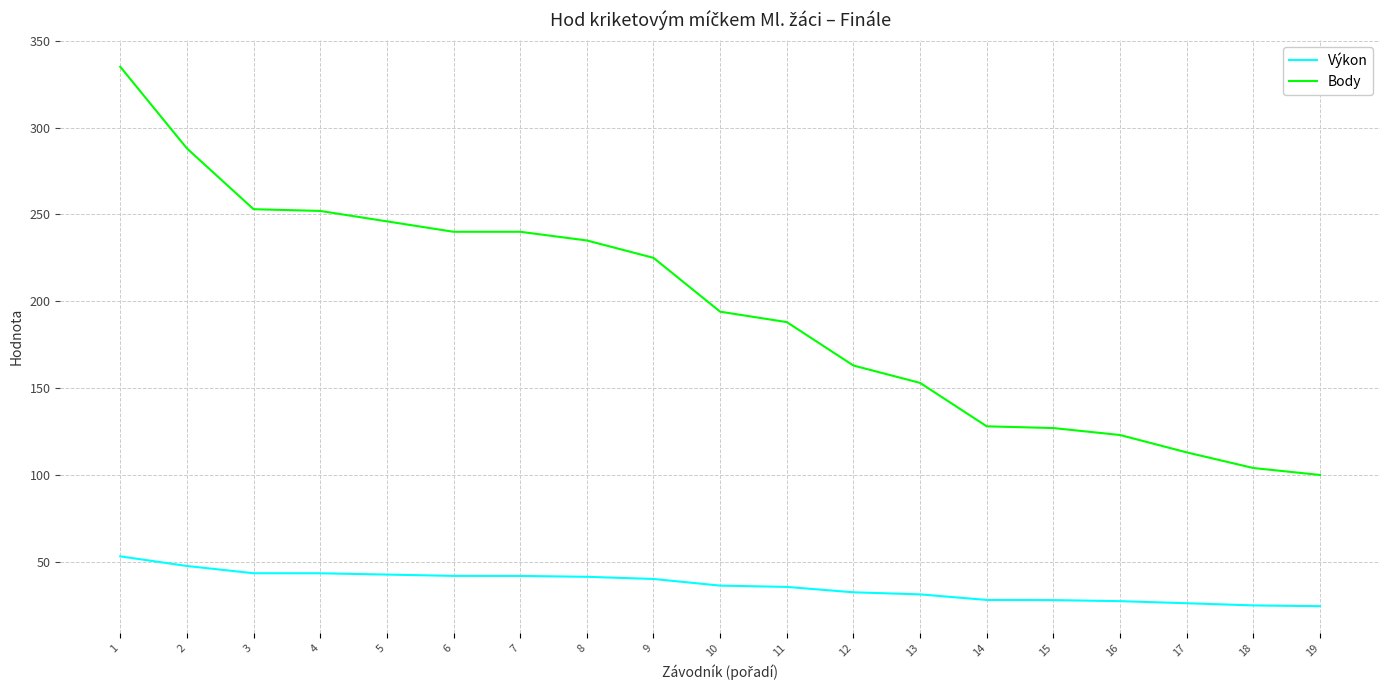

Which series has the widest spread of values?

Body